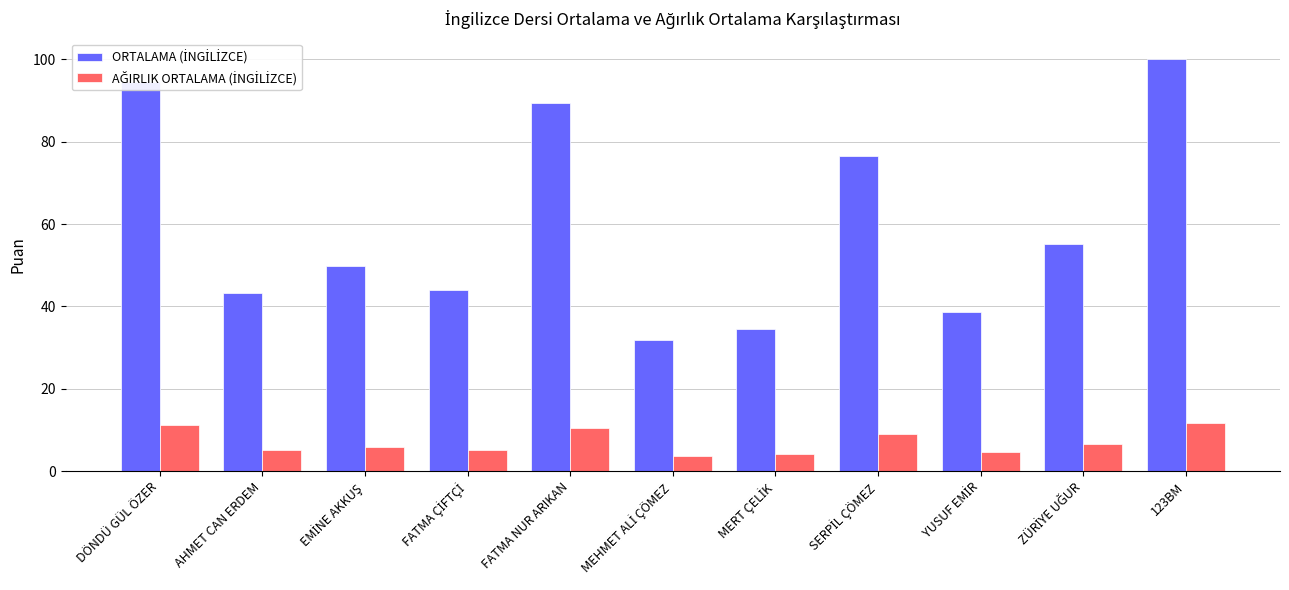

What is the greatest value displayed?

100.0